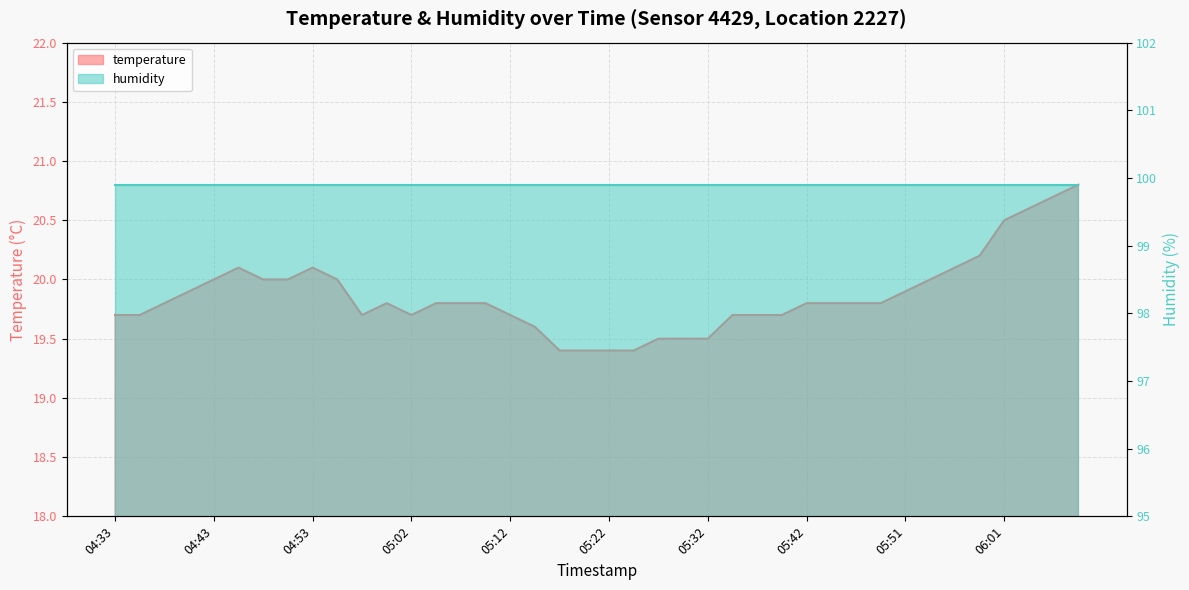

What position from the left is 04:45?

6